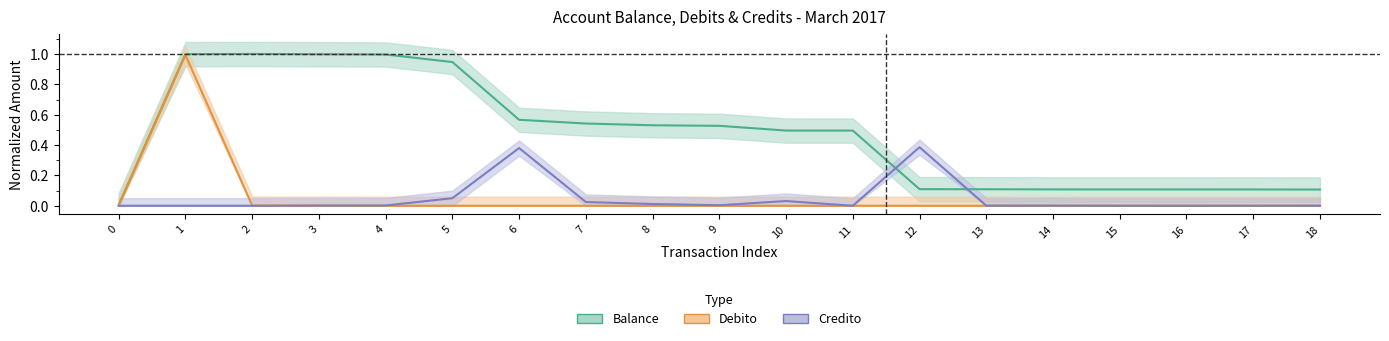

At which label does Debito reach its peak?

1